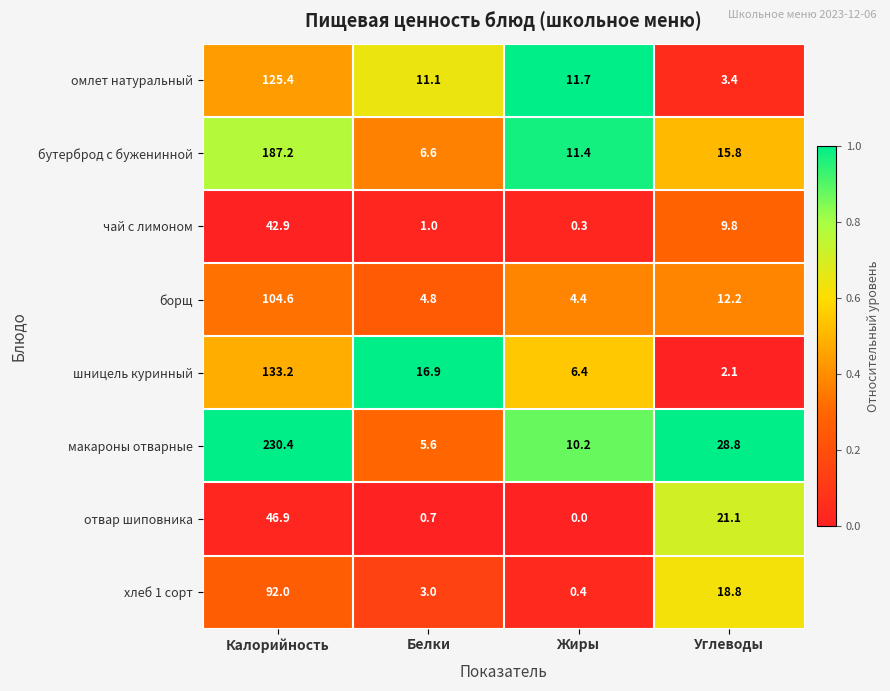

Which series has the largest range (max minus min)?

макароны отварные